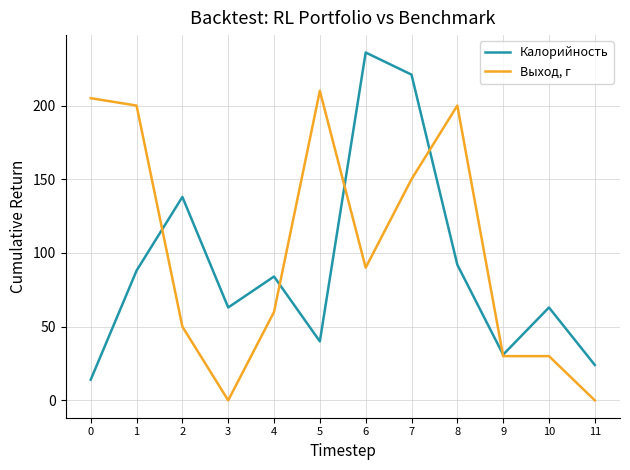

True or false: Выход, г and Калорийность cross at least once.

True